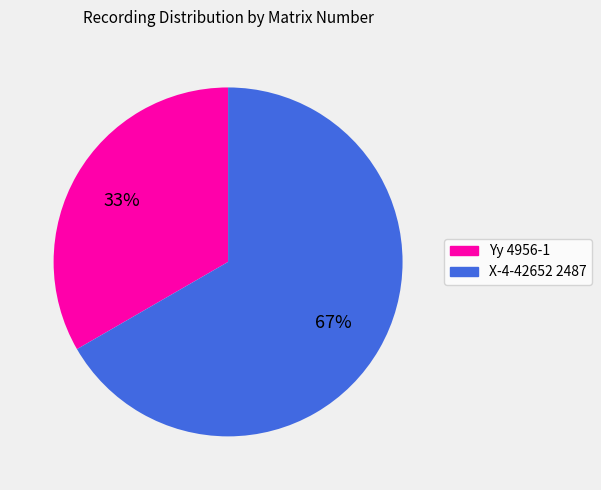

Is there any slice that represents more than half of the pie?

Yes